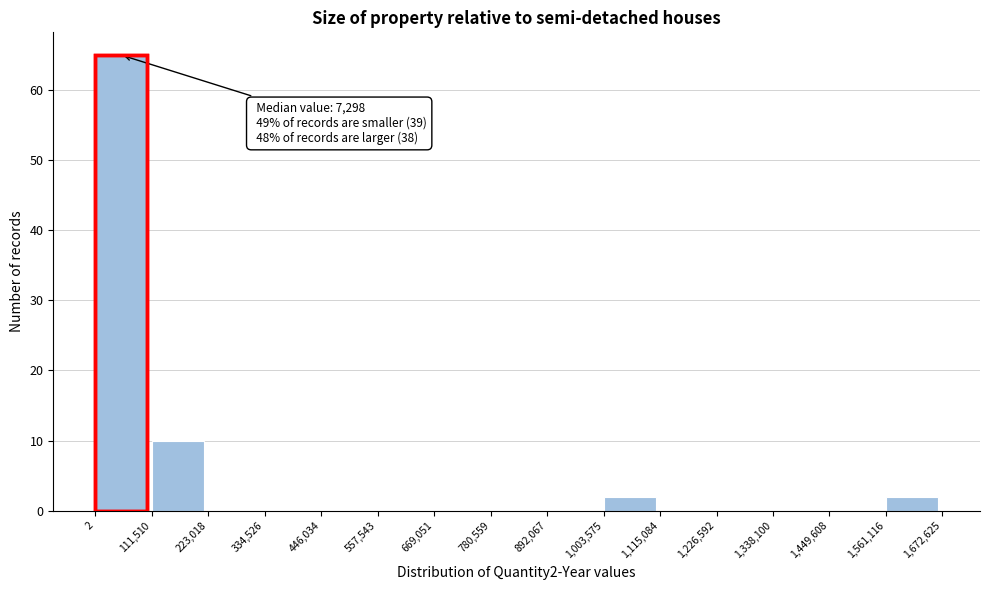

Which range on the x-axis has the tallest bar?

2 to 111,510